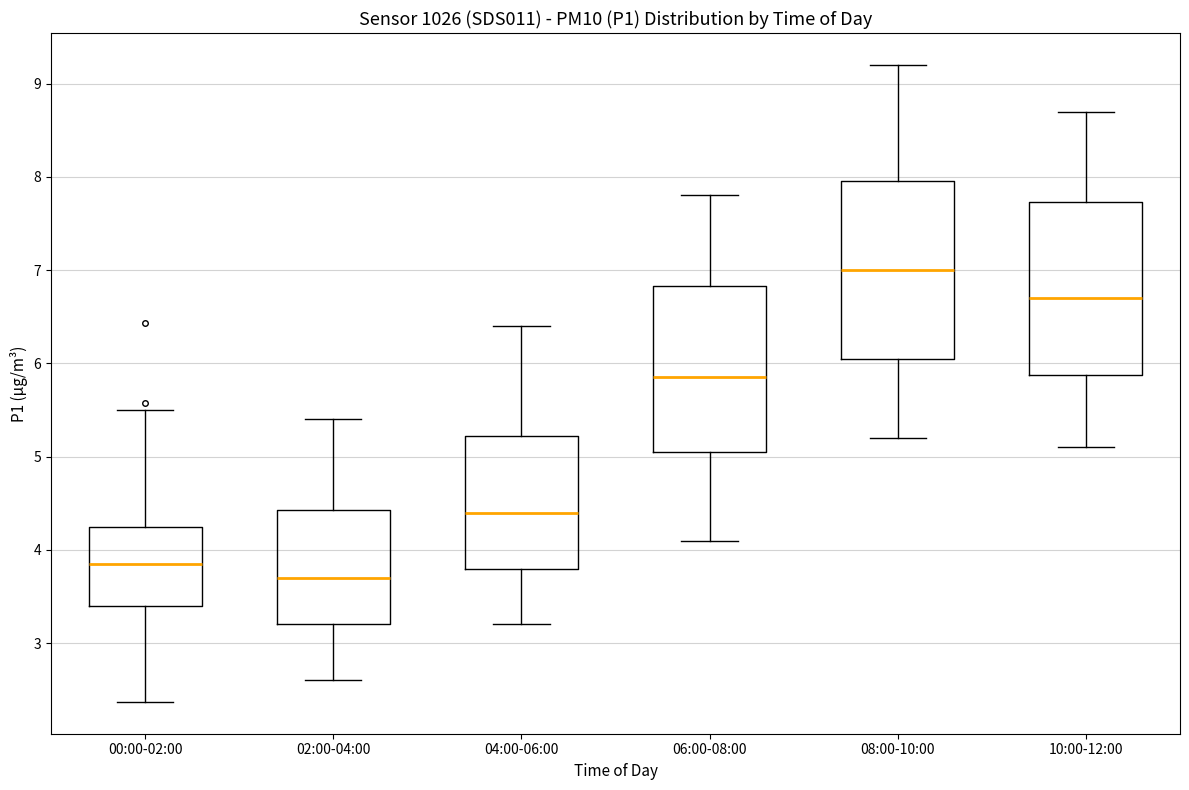

Where does the lower whisker of the box for 02:00-04:00 end on the y-axis? The values are not printed on the chart, so give them approximately, as read against the axis.

2.6